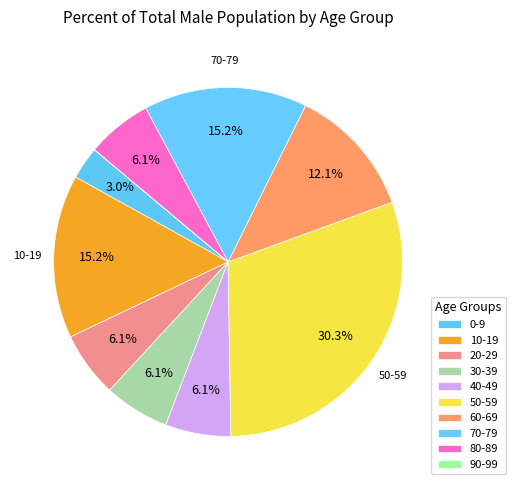

Do 30-39 and 60-69 together represent more than half of the pie?

No